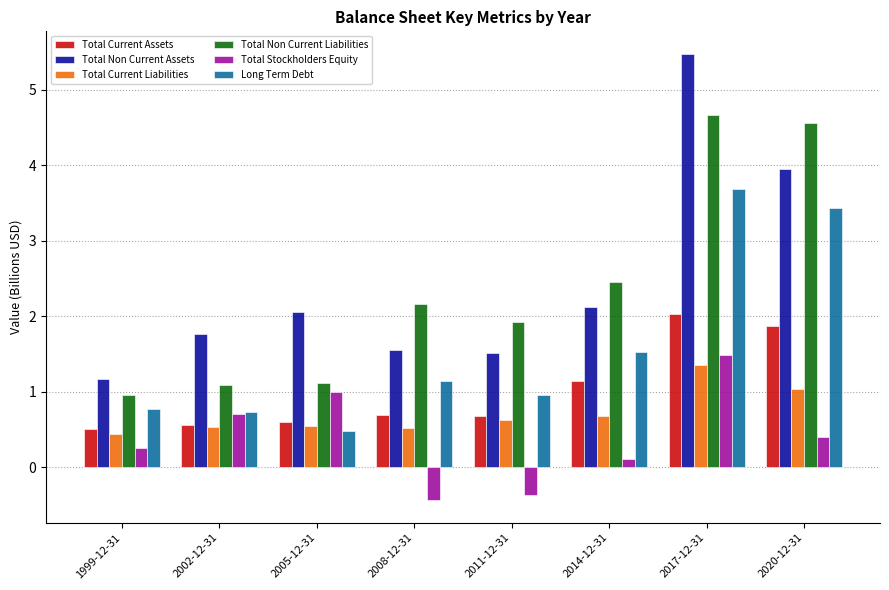

Is the value of Total Stockholders Equity at 2011-12-31 greater than the value of Total Current Assets at 2008-12-31?

No